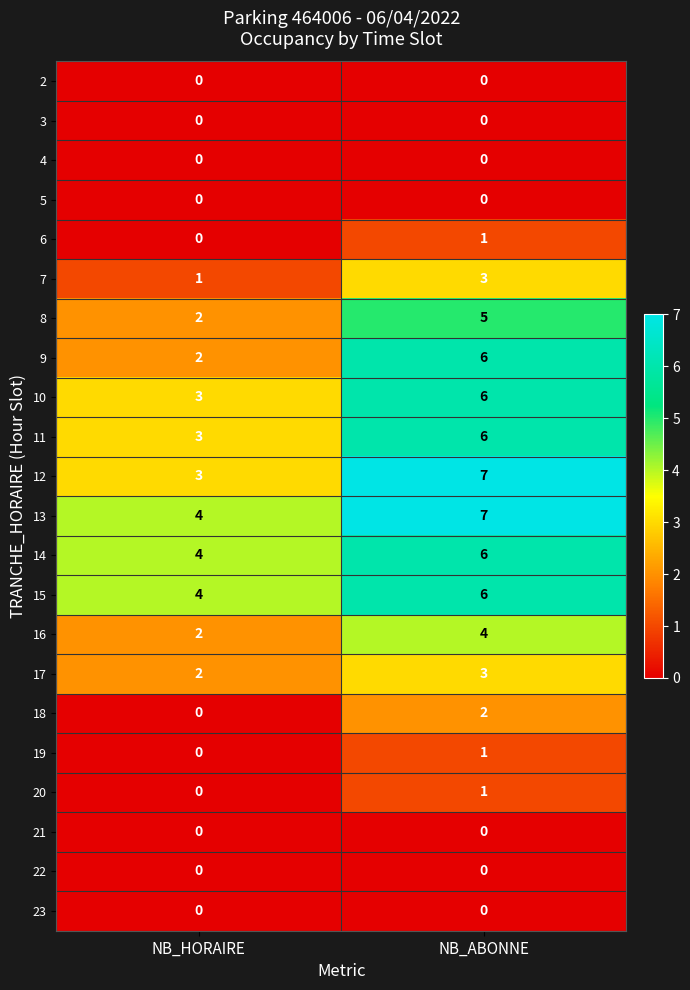

At which category does the chart reach its peak across all series?

NB_ABONNE